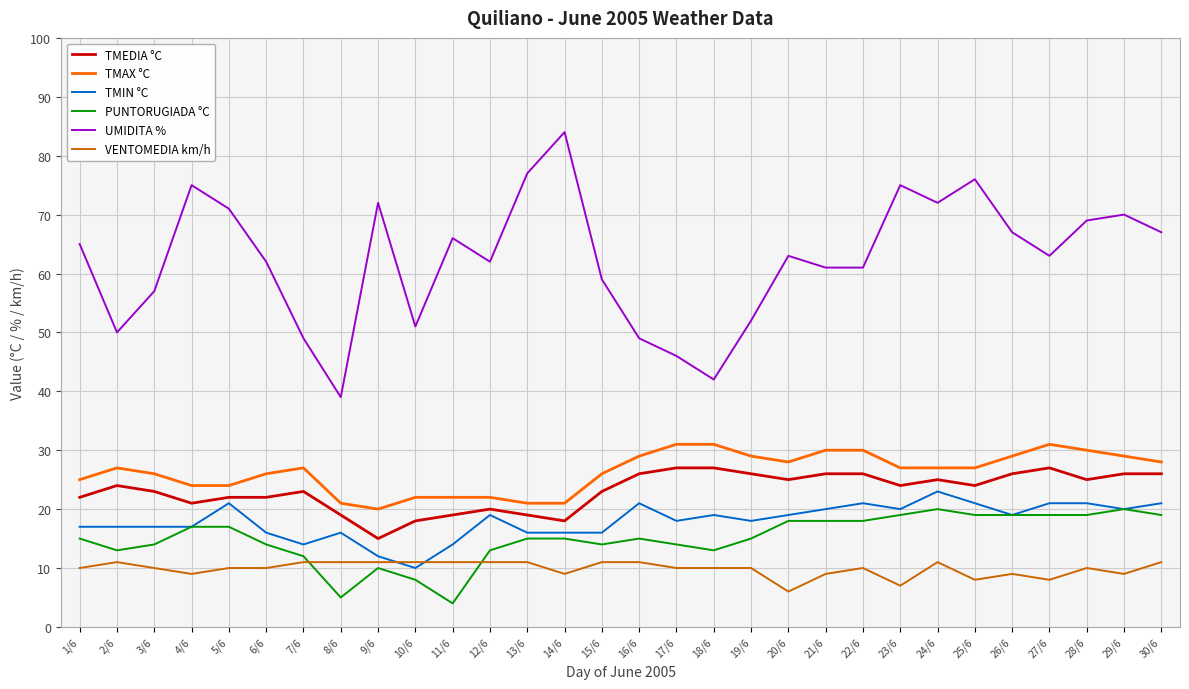

What is the maximum value shown in the chart?

84